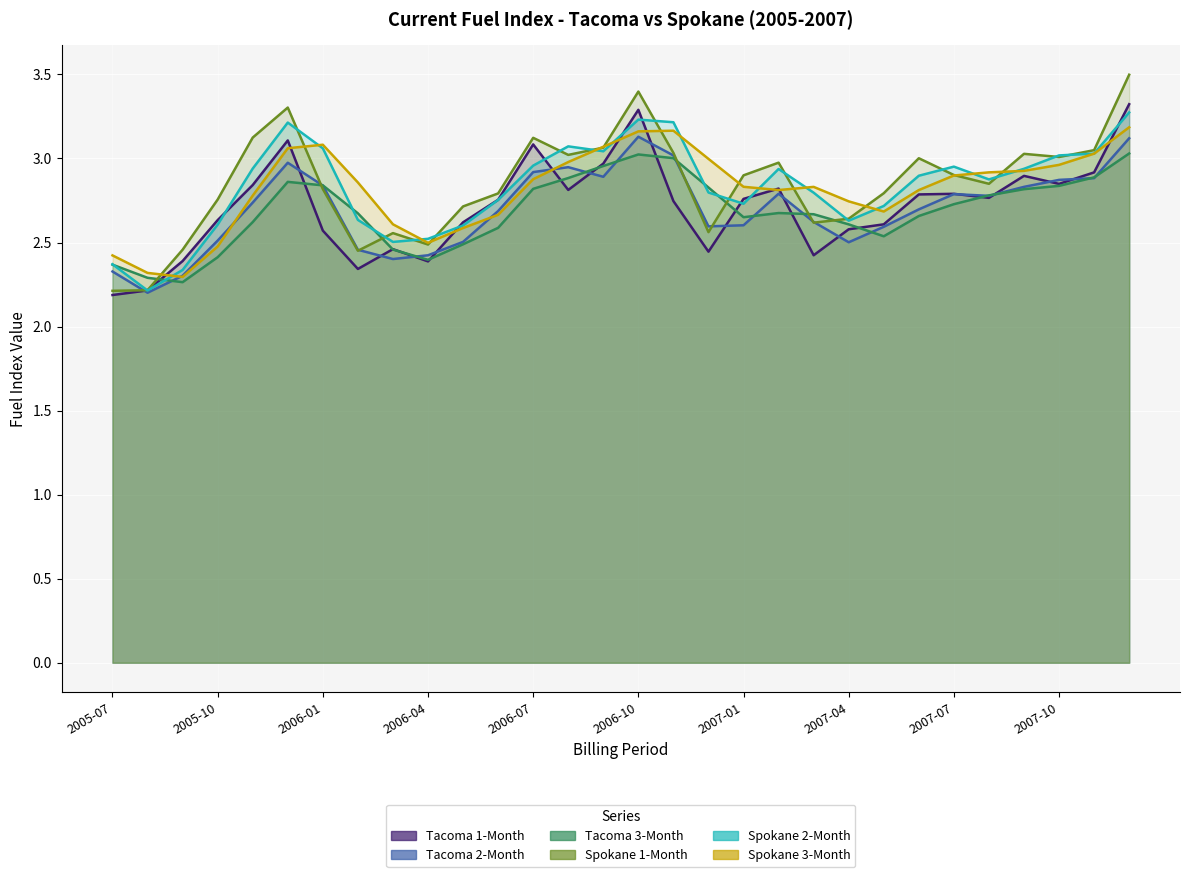

Which series has the widest spread of values?

Spokane 1-Month